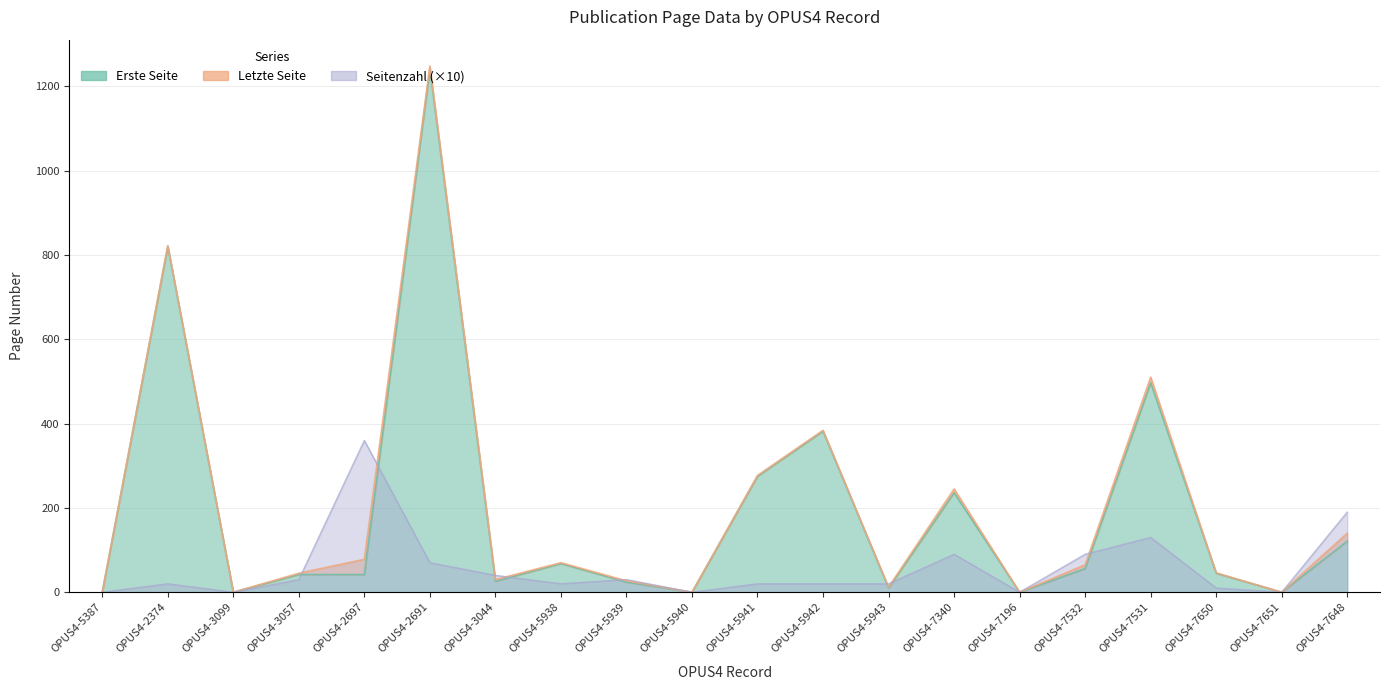

What is the difference between the maximum and minimum values in the Seitenzahl series?

360